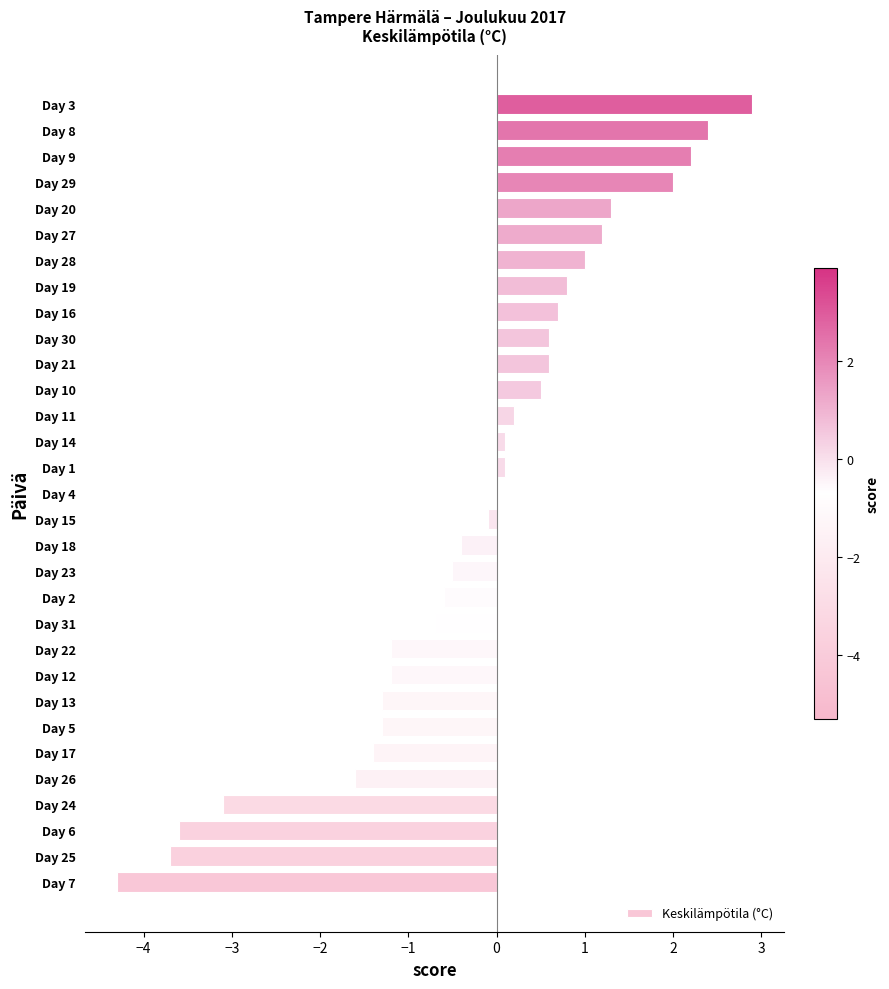

What is the change in value from Day 24 to Day 23?

+2.6